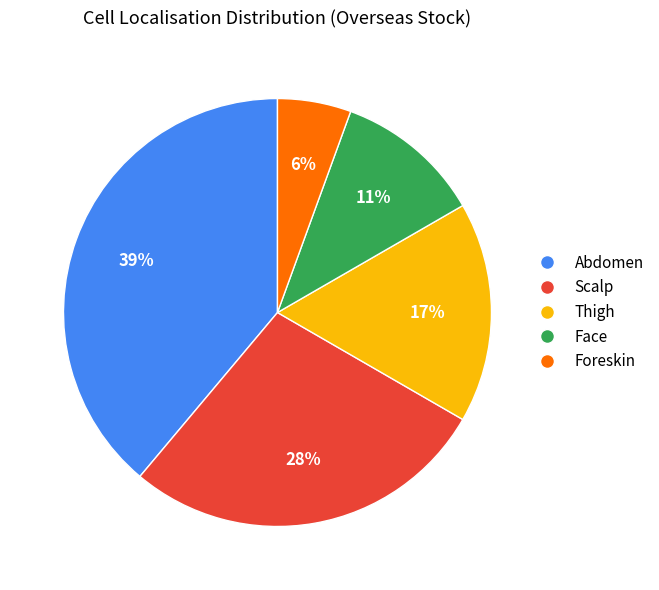

Does any single category account for the majority?

No